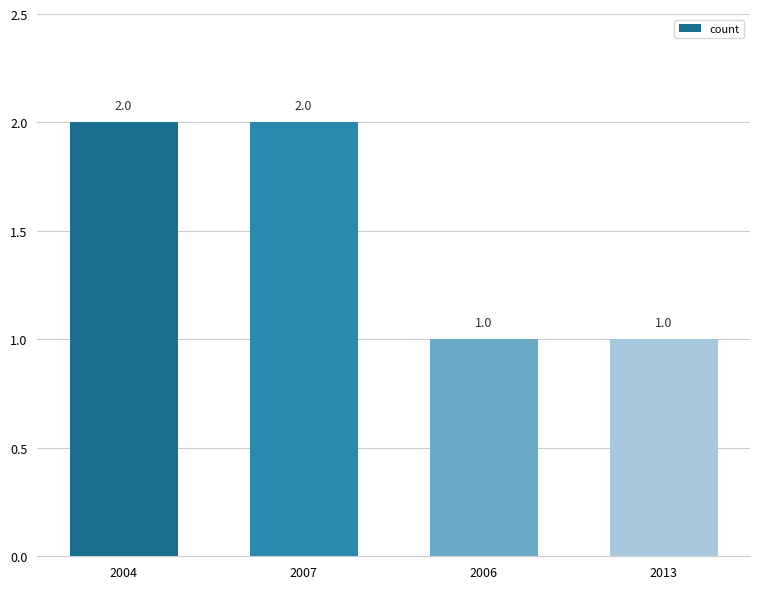

Between 2007 and 2013, which is larger?

2007